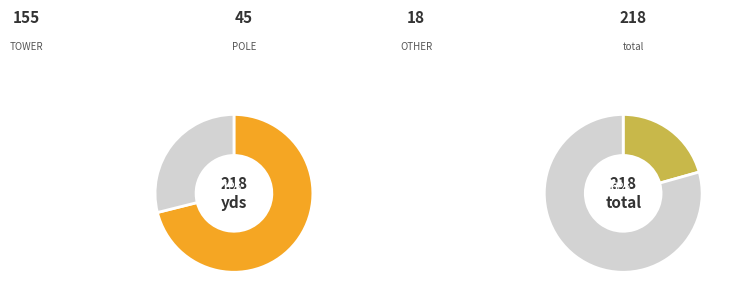

Does TOWER represent more than half of the total?

Yes